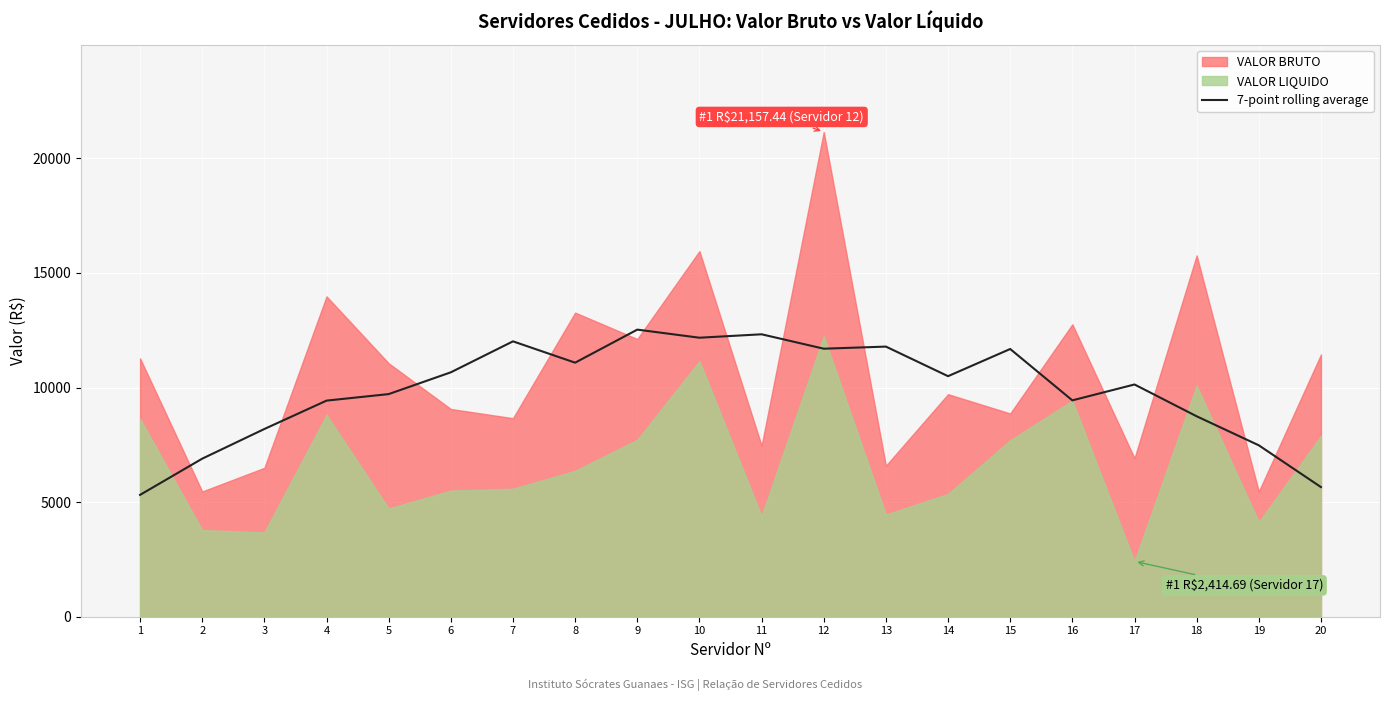

Approximately how many times larger is the value at 15 compared to 7?

1.0